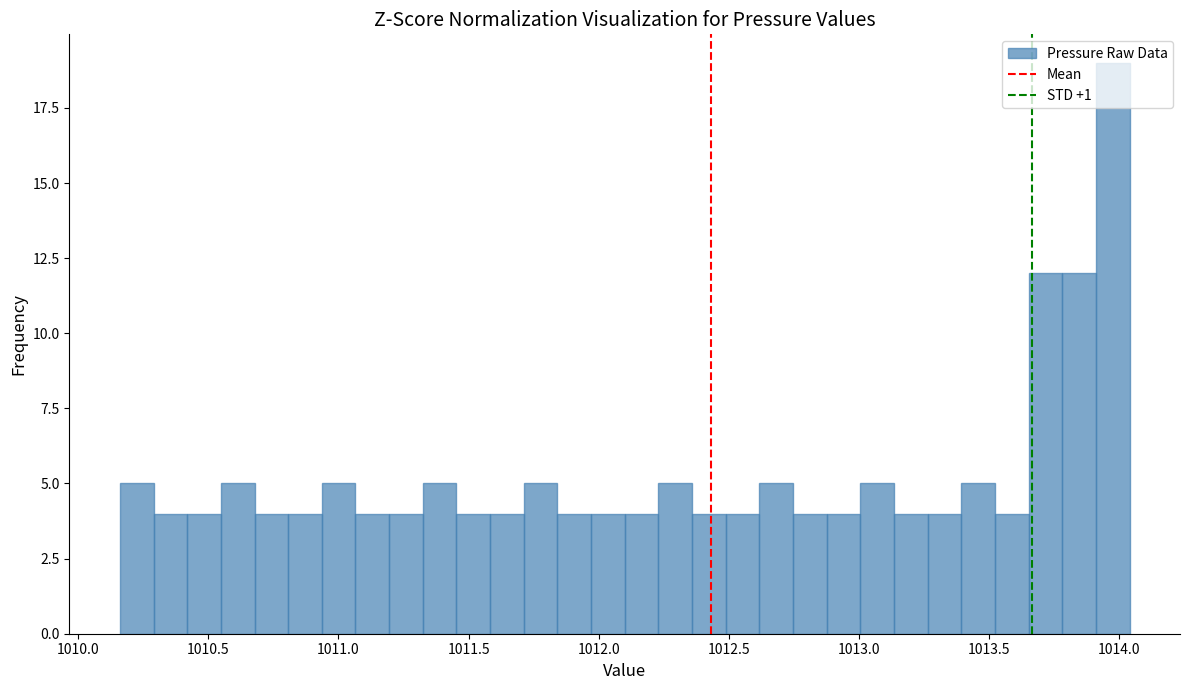

Around what value on the x-axis is the tallest bar? Give the approximate position of its centre, as read against the axis.

1014.00